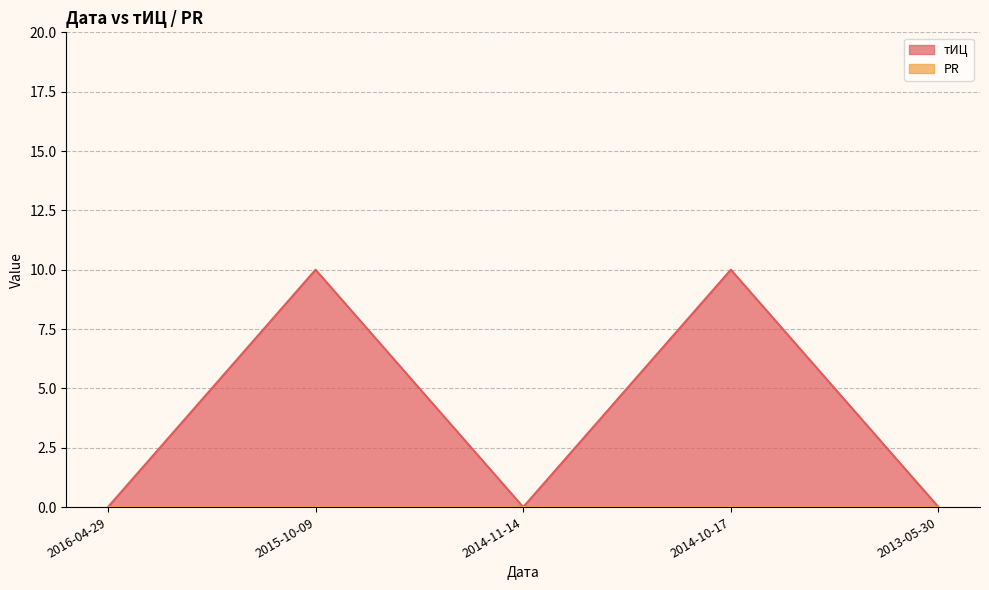

Rank the categories by value from lowest to highest.

2016-04-29, 2014-11-14, 2013-05-30, 2015-10-09, 2014-10-17